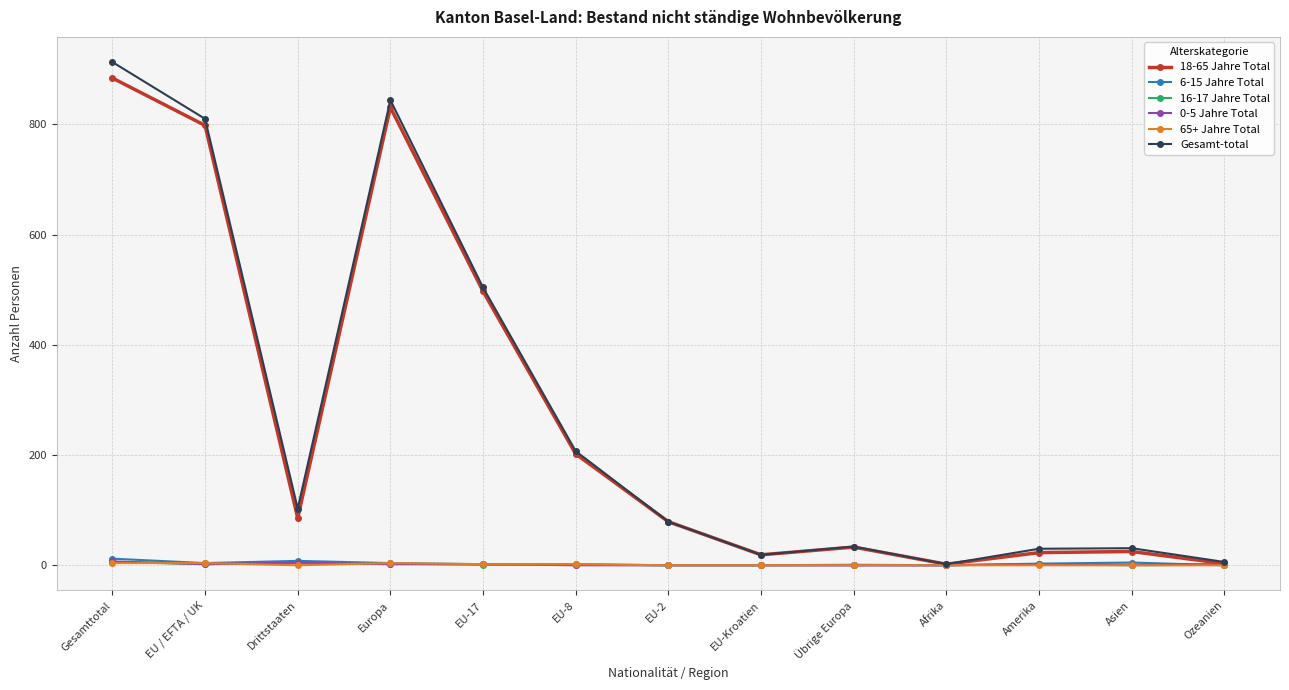

At which category is the sum across all series the highest?

Gesamttotal